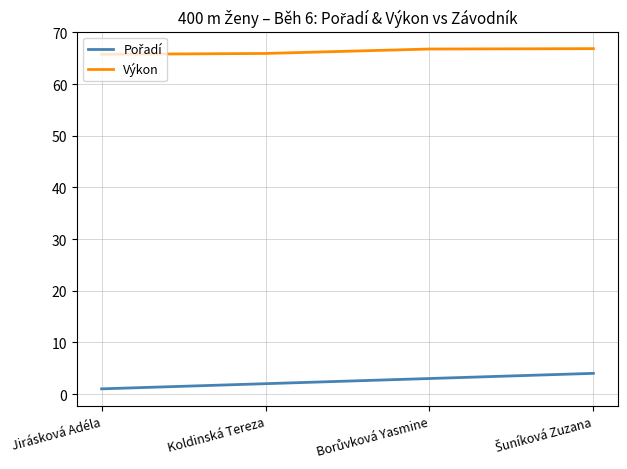

What is the sum of all Výkon values?

265.3